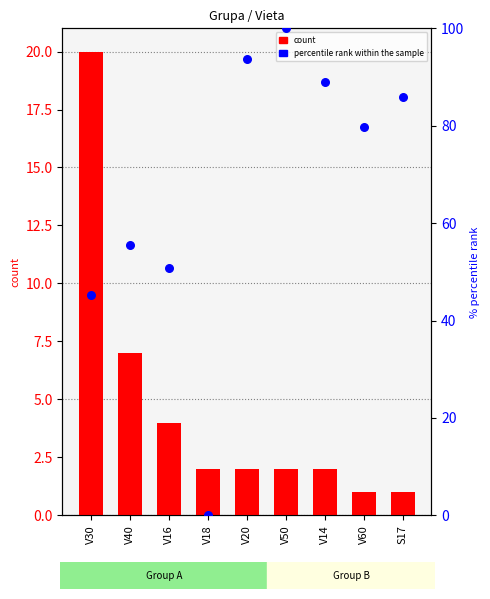

What is the total value across all series at V16?

54.8